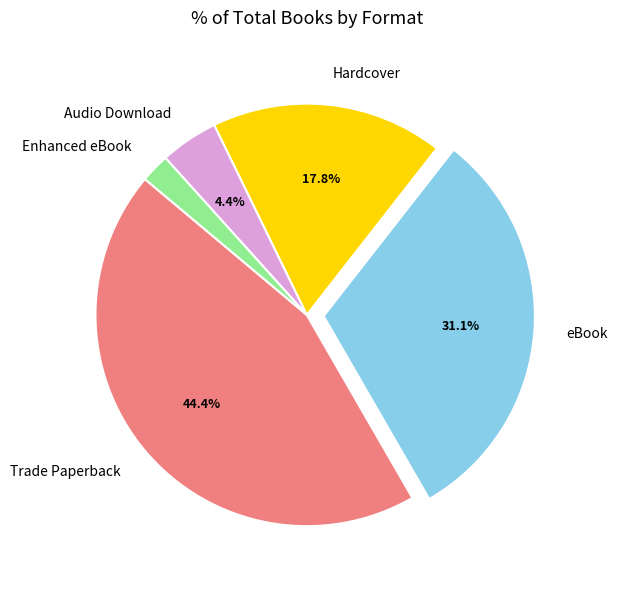

What percentage is the Enhanced eBook slice, to the nearest percent?

2%